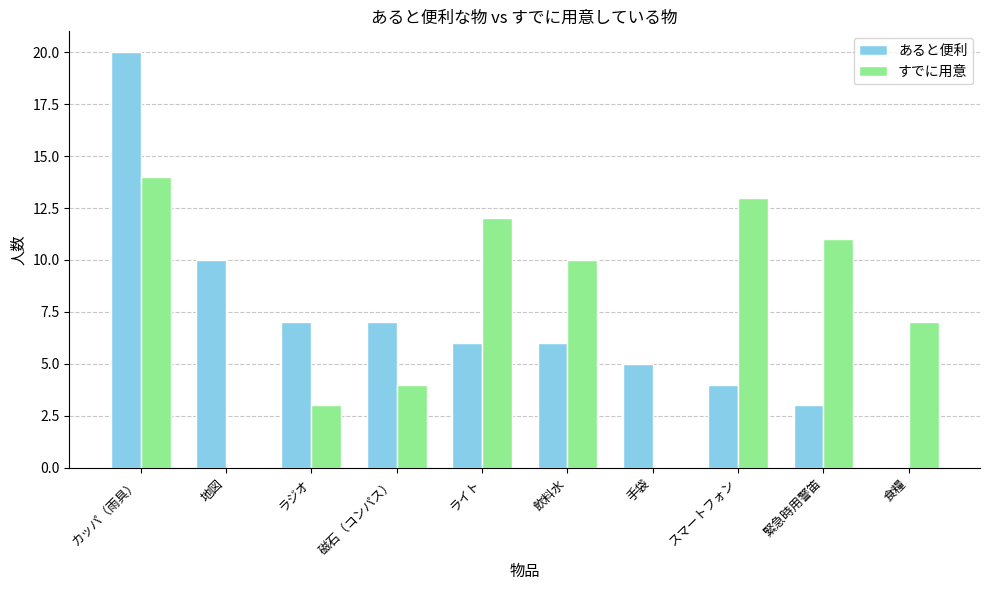

How many data points does each series have?

10